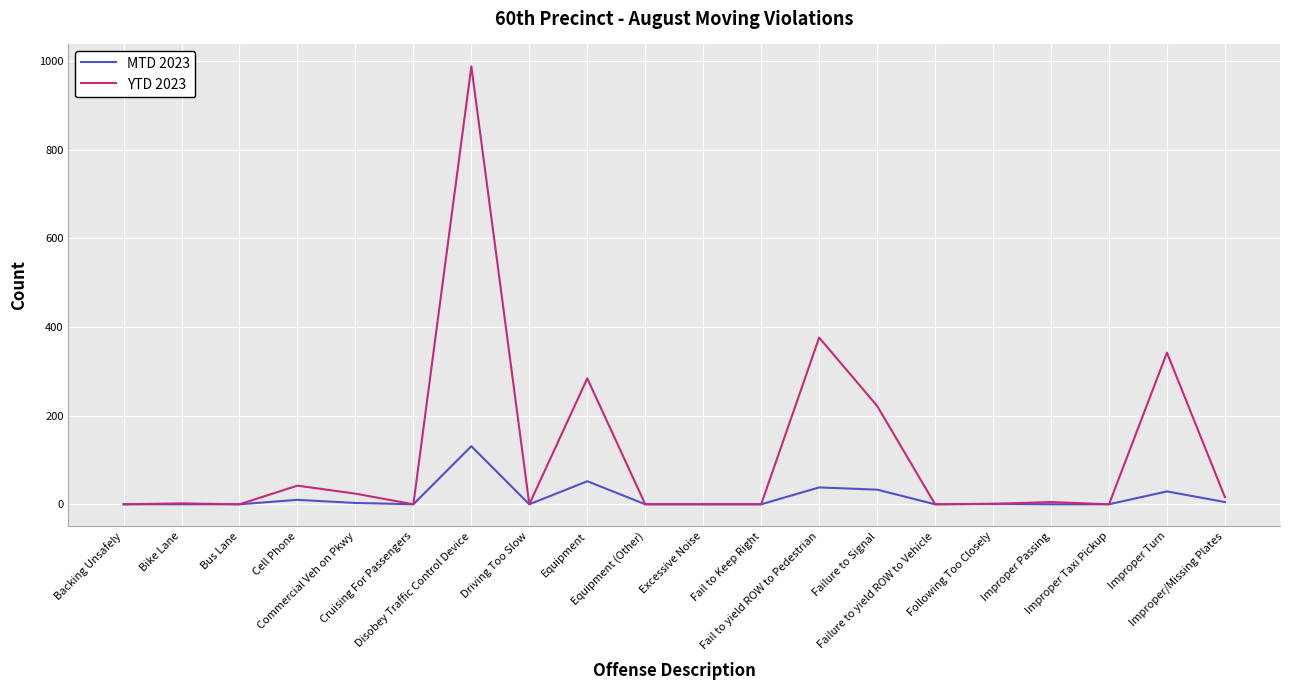

How many categories are shown in the chart?

20